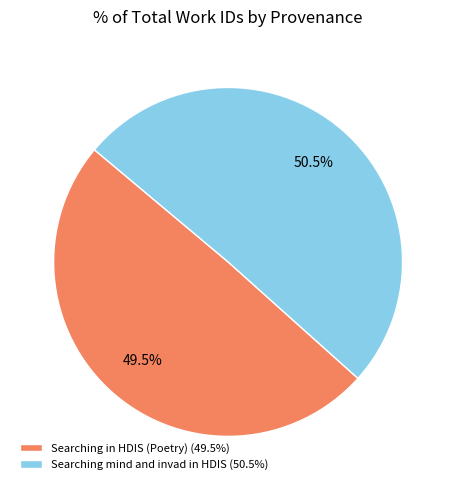

How many slices are in this pie chart?

2